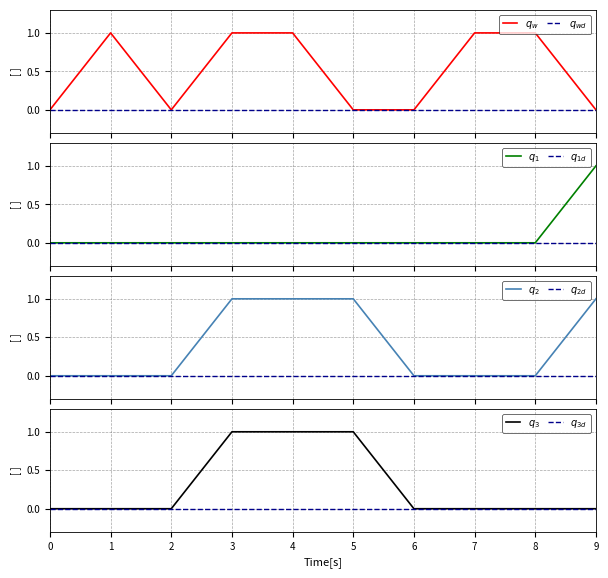

At how many categories does at least one series exceed 0?

7